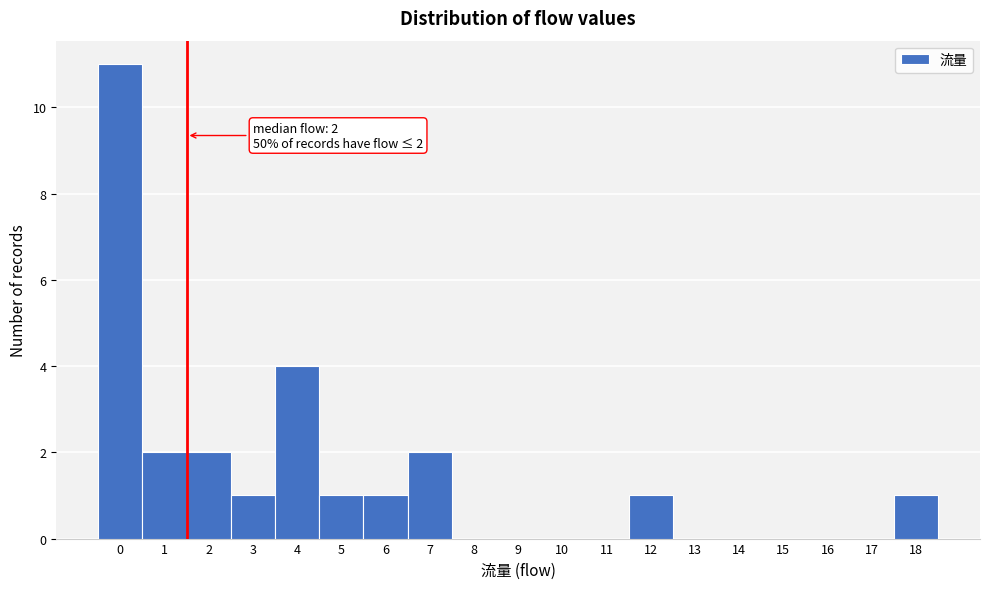

Which range on the x-axis has the tallest bar?

-0.5 to 0.5